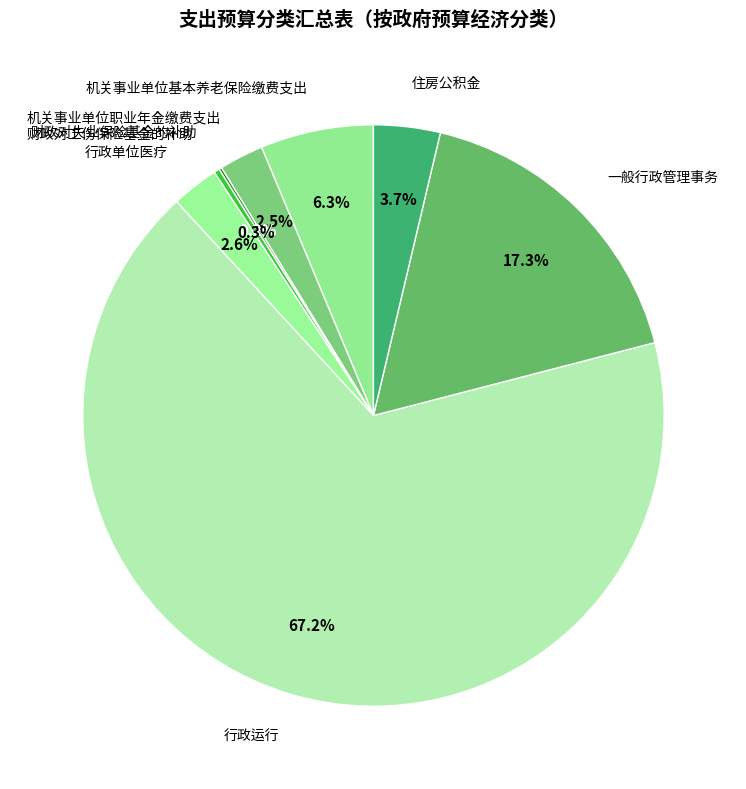

Does 行政运行 account for over 50% of the chart?

Yes